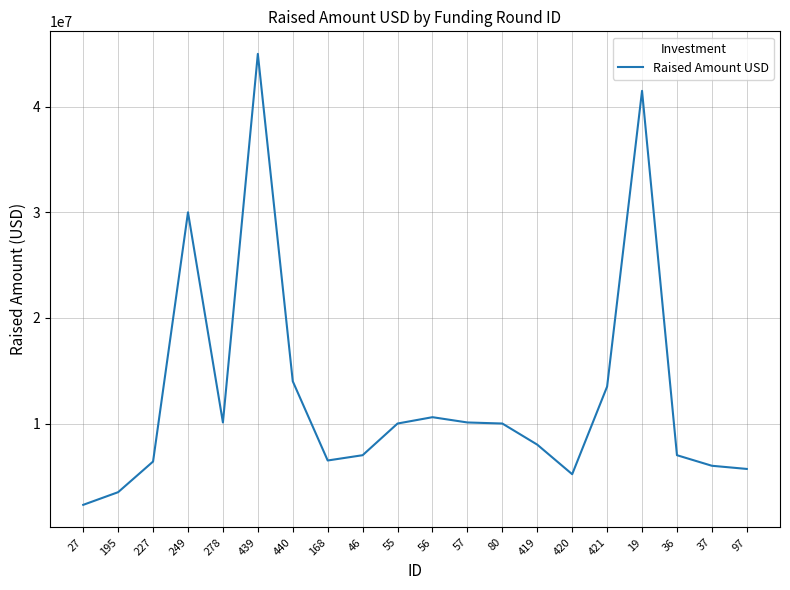

Which label corresponds to the largest value in the chart?

439